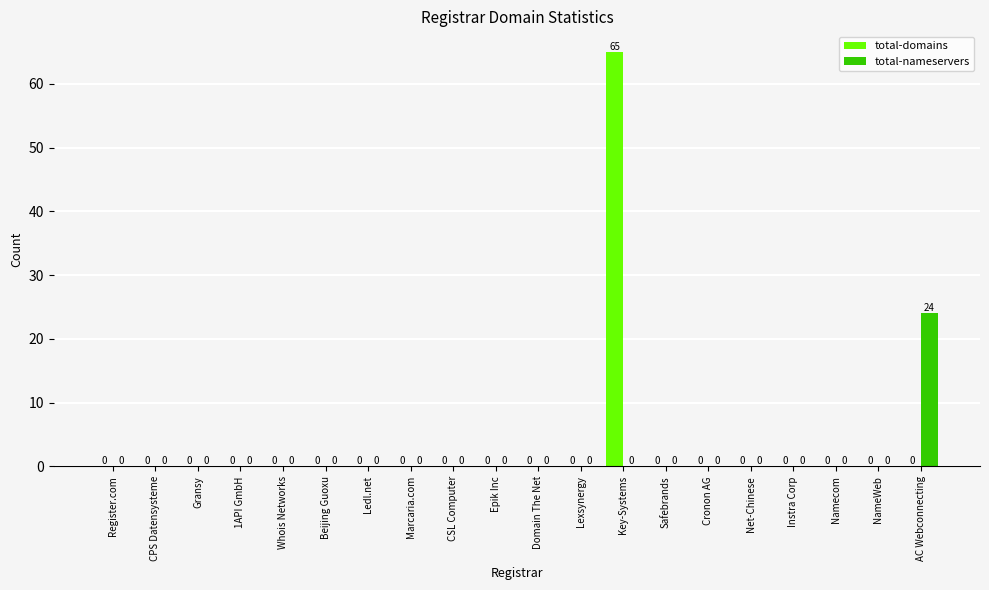

Which series has the largest total across all categories?

total-domains